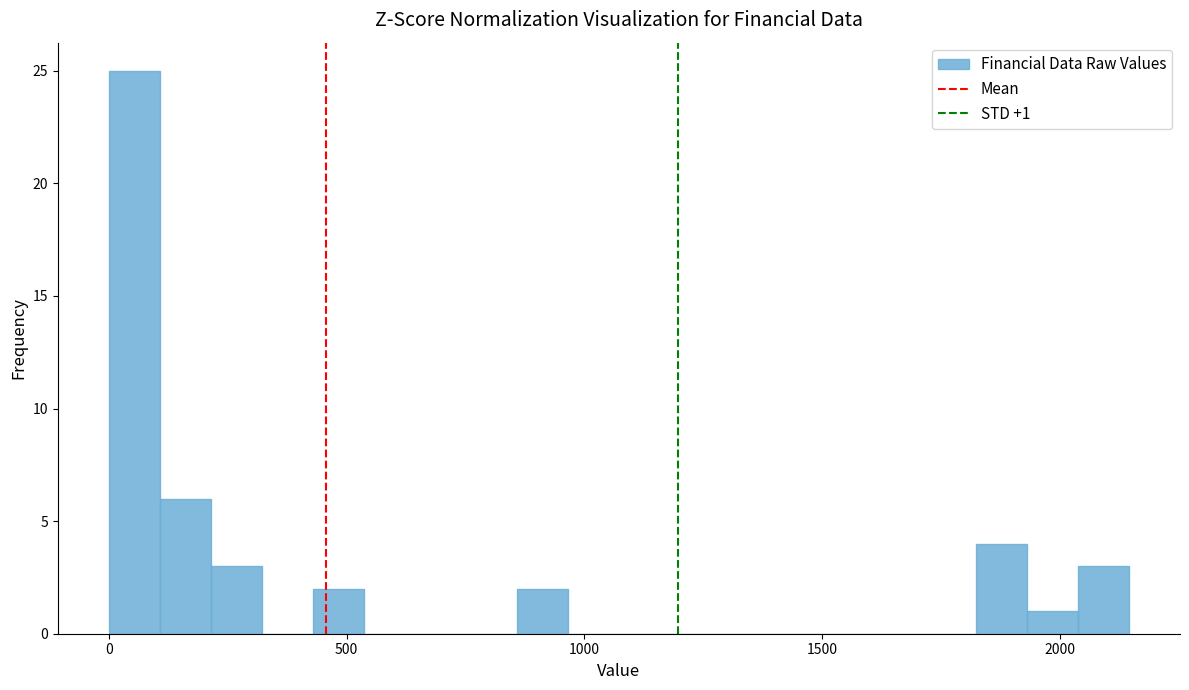

Around what value on the x-axis is the tallest bar? Give the approximate position of its centre, as read against the axis.

50